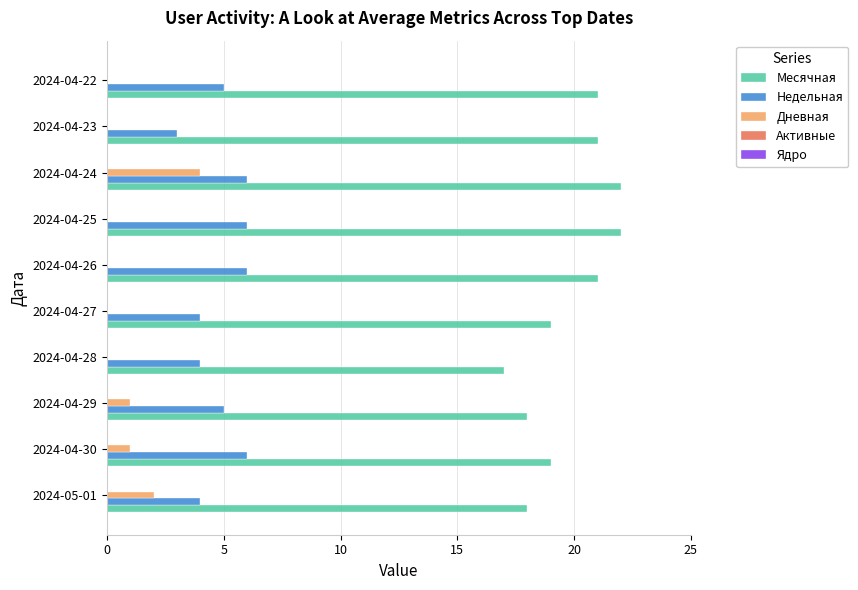

What is the sum of the Месячная values at 2024-04-28 and 2024-04-27?

36